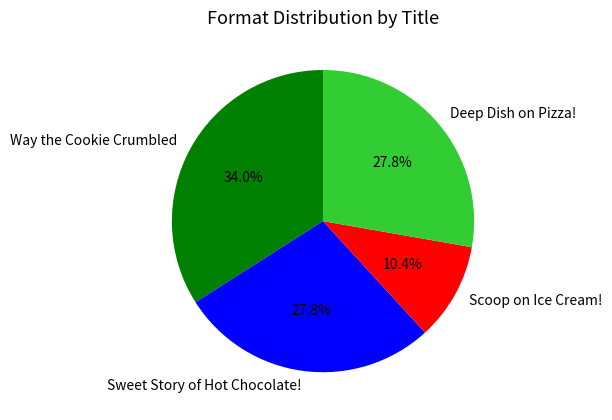

Combined, do Scoop on Ice Cream! and Deep Dish on Pizza! account for over 50%?

No